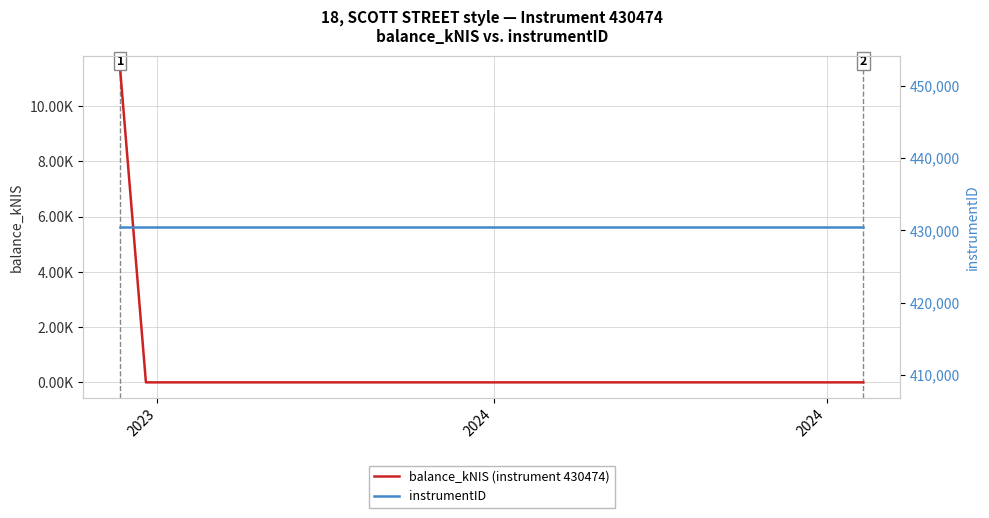

Does the chart display data point markers on the line(s)?

No